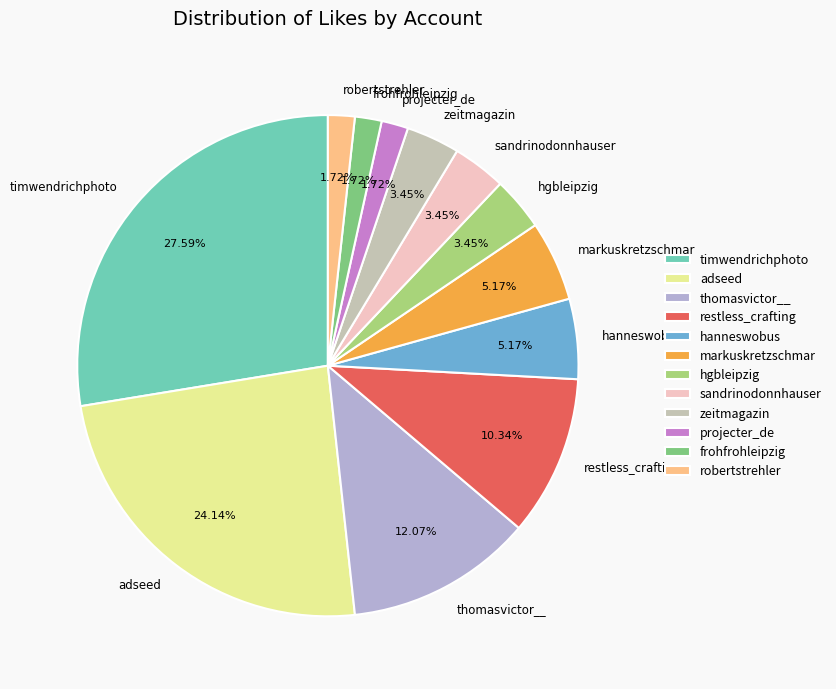

What is the largest slice in the pie chart?

timwendrichphoto